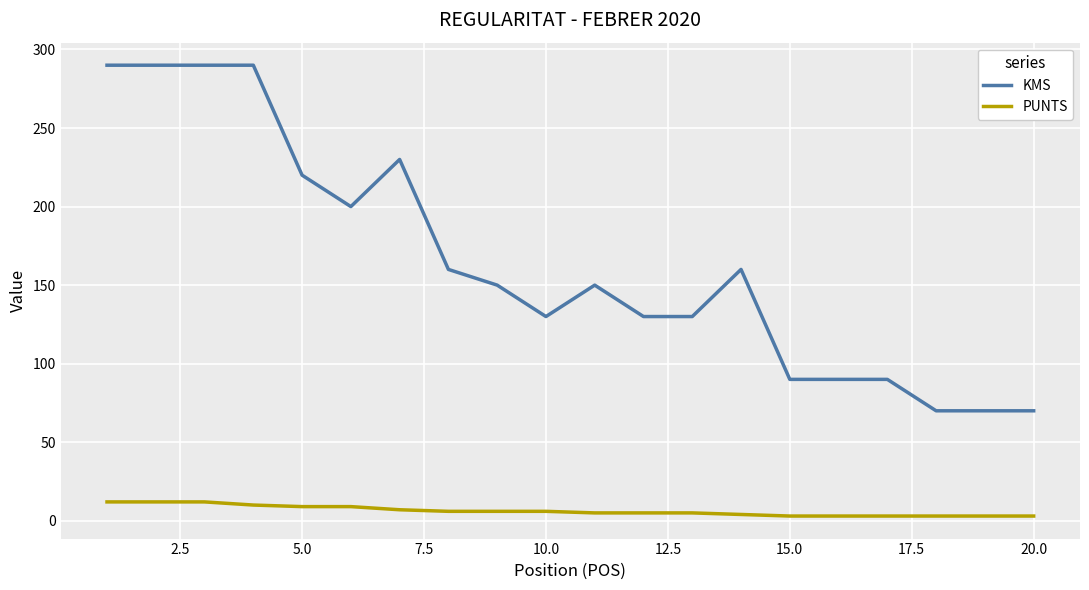

Which series has the widest spread of values?

KMS